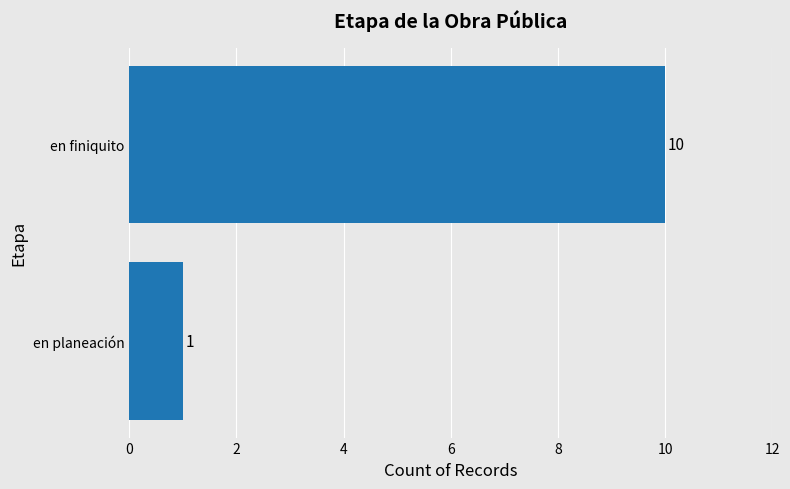

The chart shows a value of 10 at en finiquito. True or false?

True